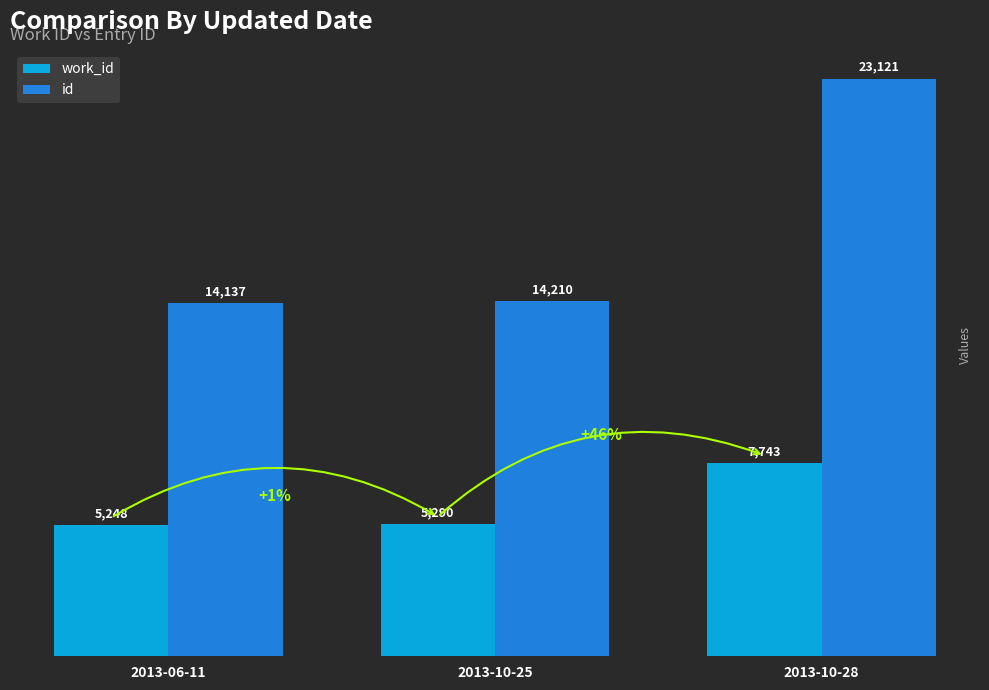

How many bars are there in total?

6